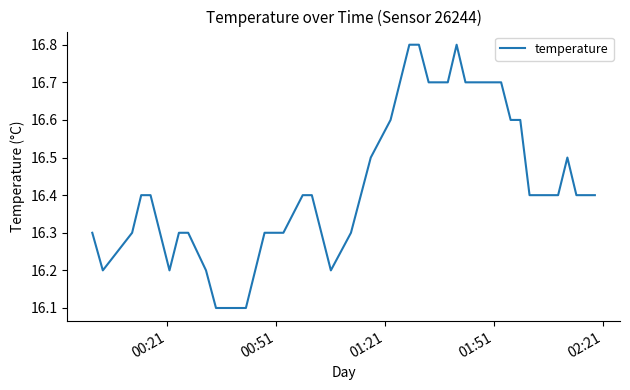

What is the minimum value shown in the chart?

16.1